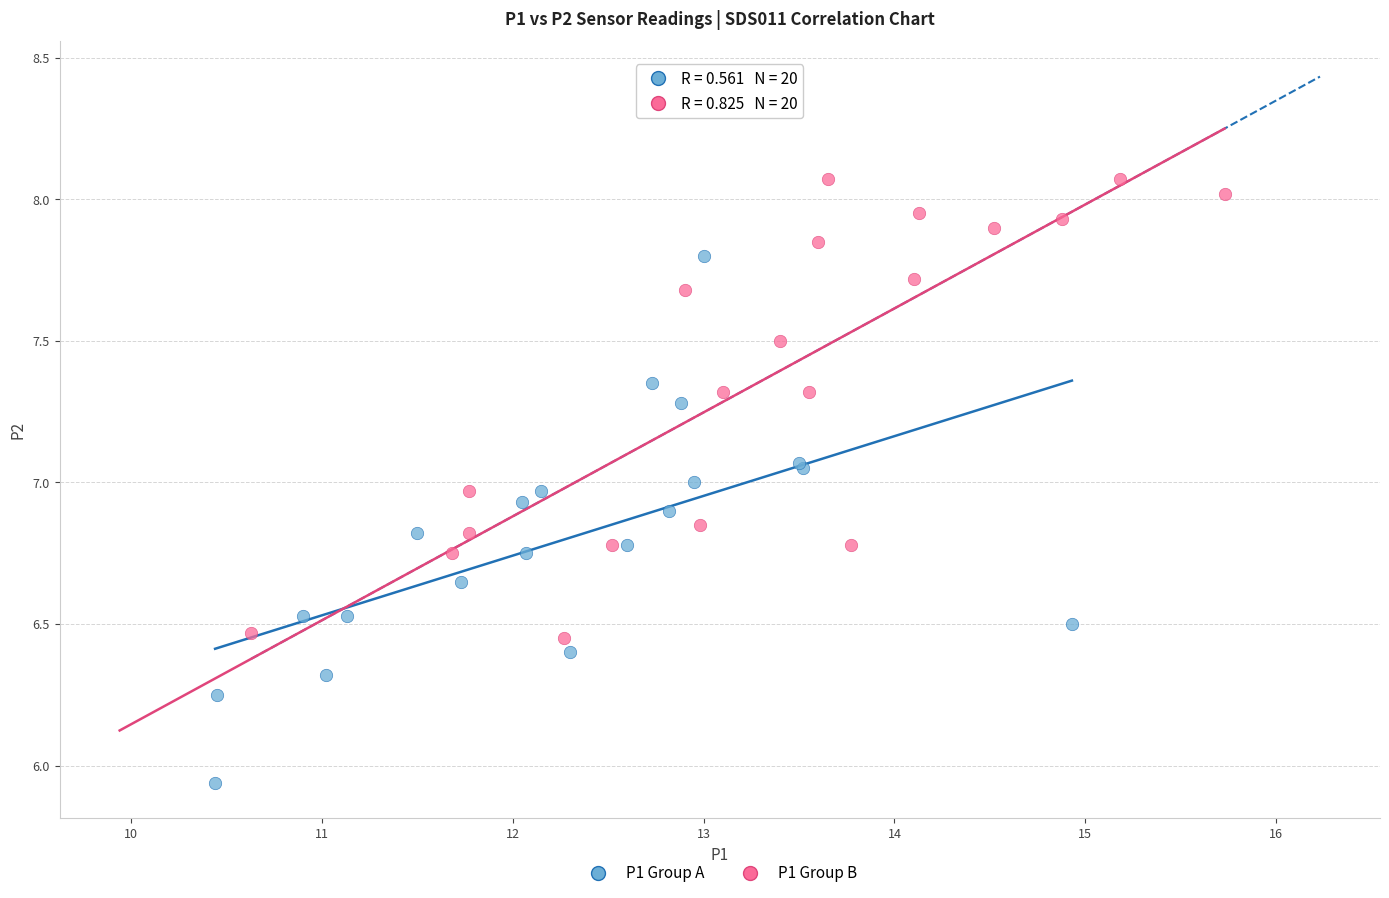

Which series reaches the minimum Y coordinate?

P1 Group A